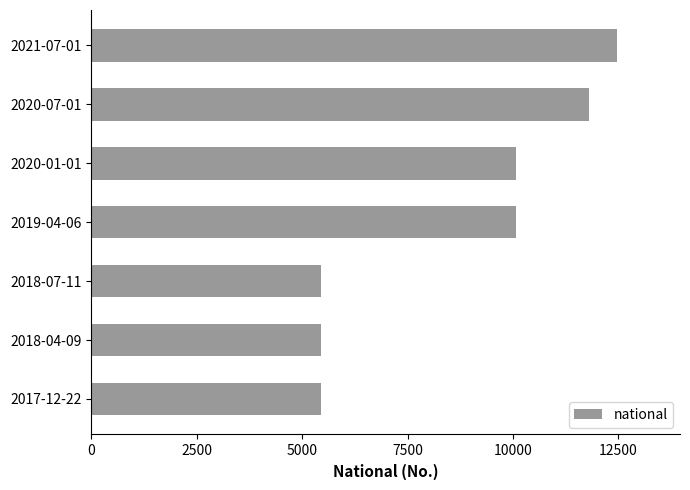

Is it true that the value at 2021-07-01 is 17195?

False